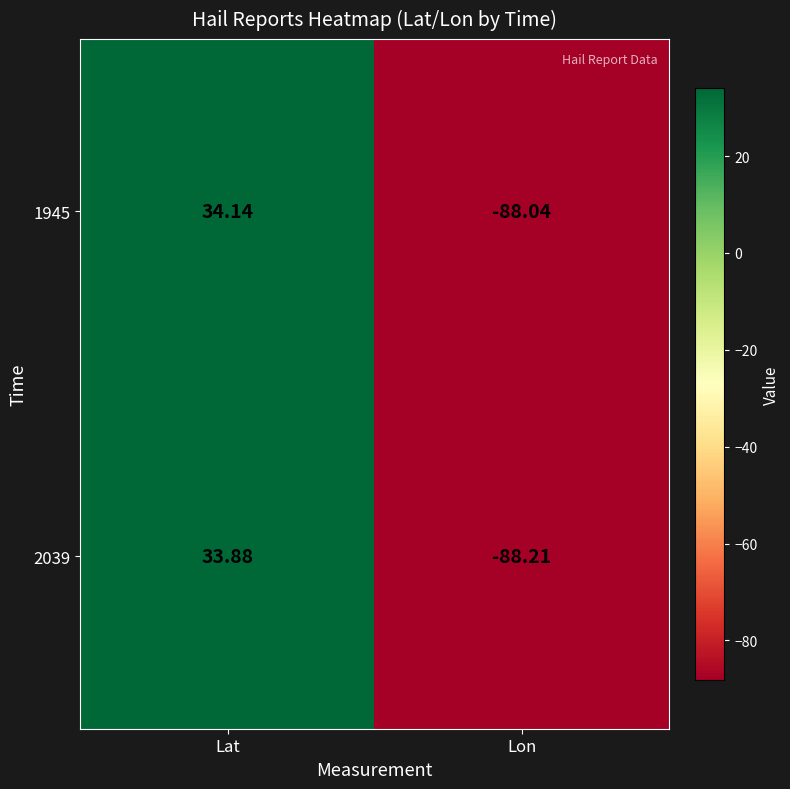

Where is 1945 nearest to the value -26?

Lat